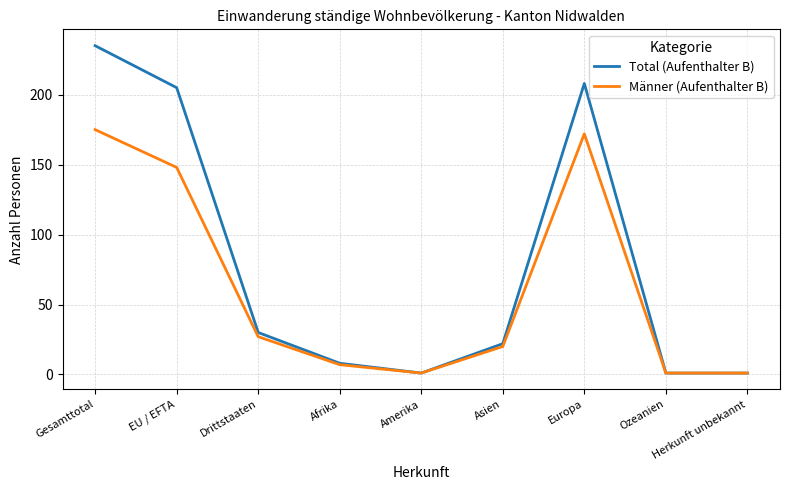

Reading right to left, transcribe all the data shown in this chart.

Total (Aufenthalter B): 1	1	208	22	1	8	30	205	235
Männer (Aufenthalter B): 1	1	172	20	1	7	27	148	175